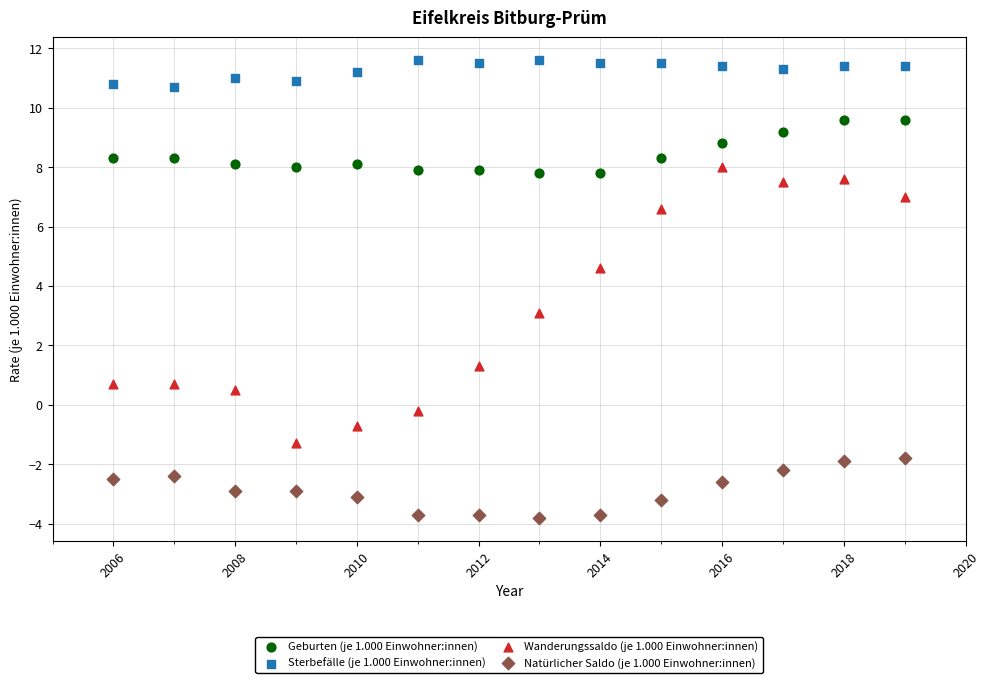

Which series has the widest spread of Y values?

Wanderungssaldo (je 1.000 Einwohner:innen)